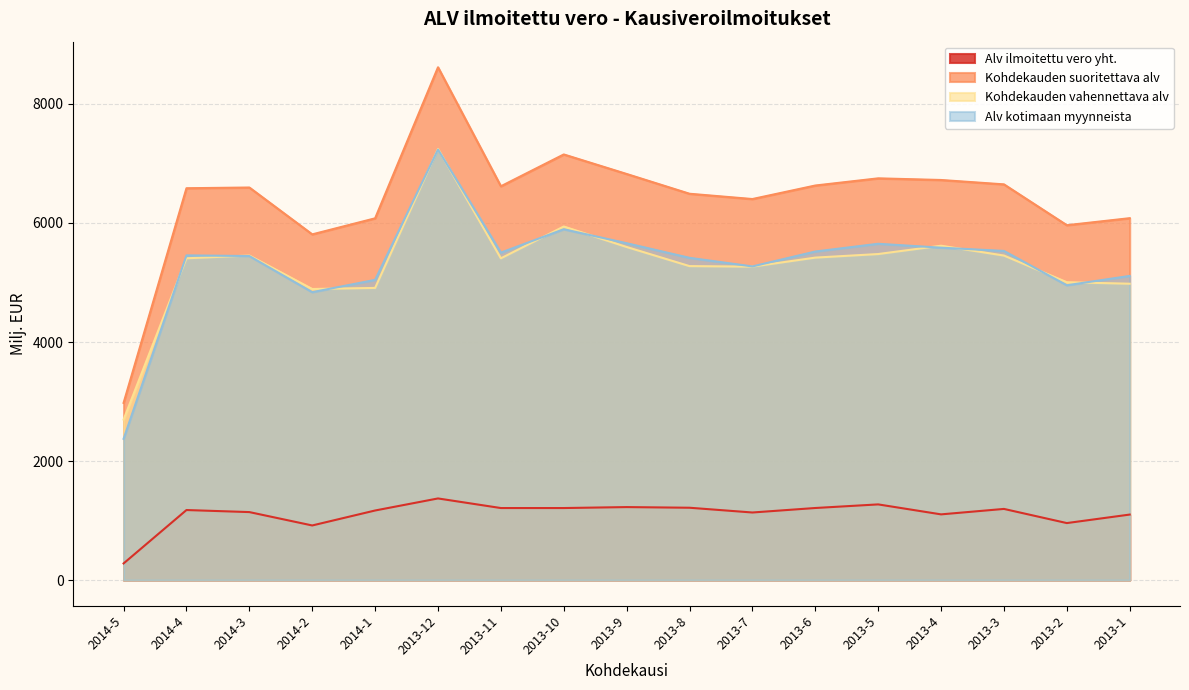

The value of Alv kotimaan myynneista at 2013-10 is 8100.5. True or false?

False